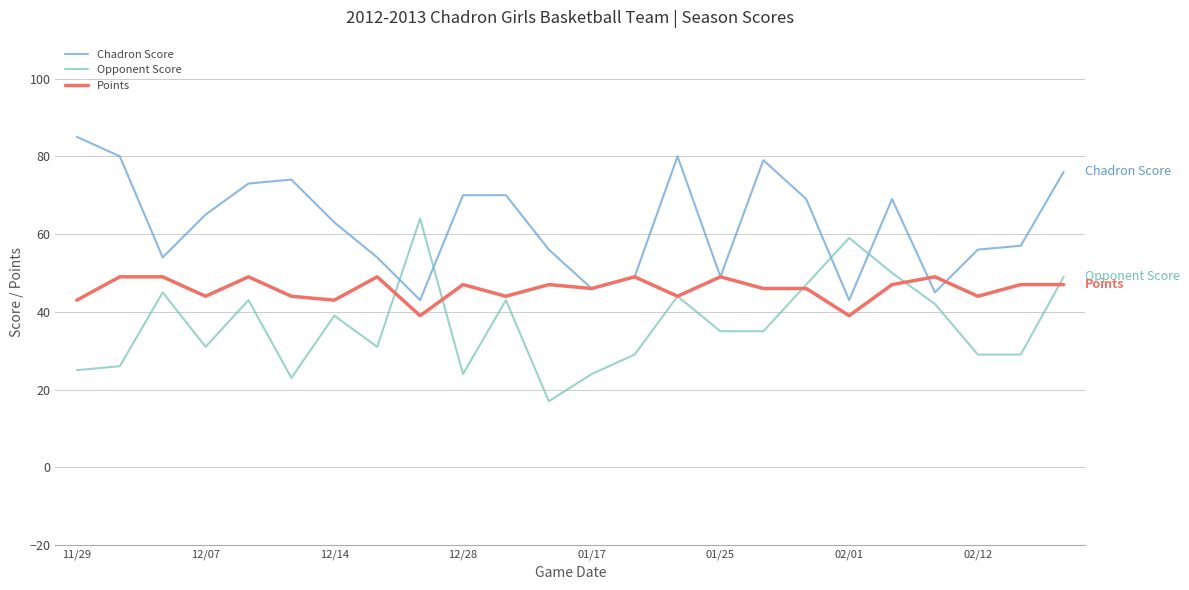

List the series in order of their peak value, lowest first.

Points, Opponent Score, Chadron Score